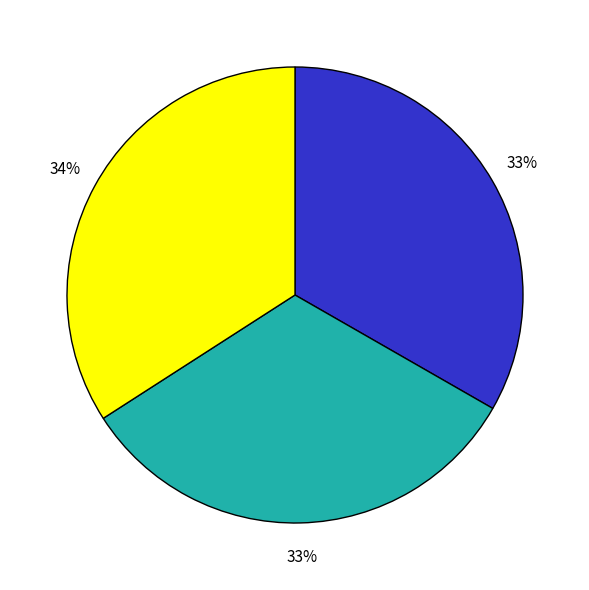

Is there a majority slice in this chart?

No